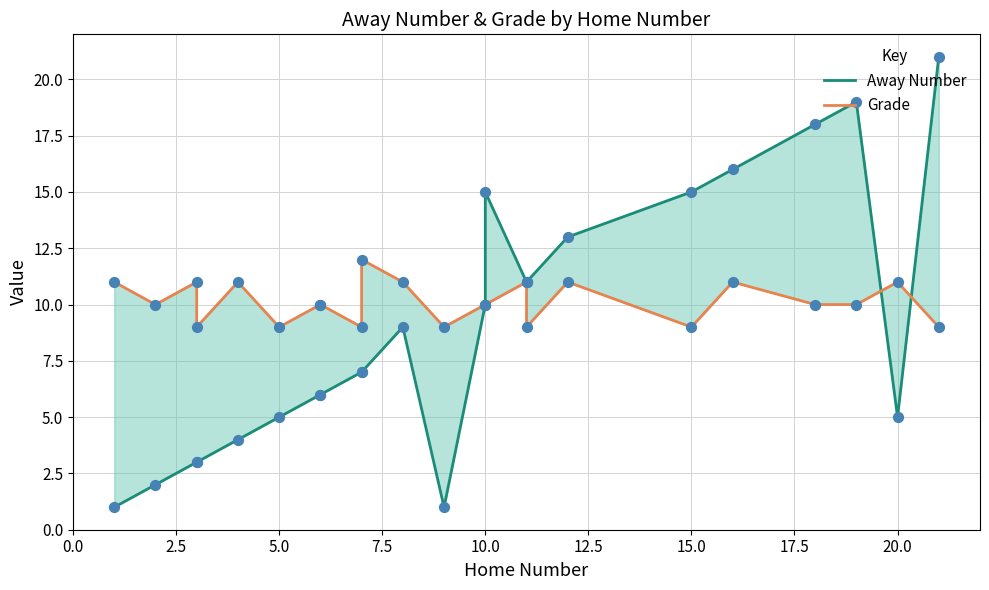

Which series contains the highest Y value?

Away Number